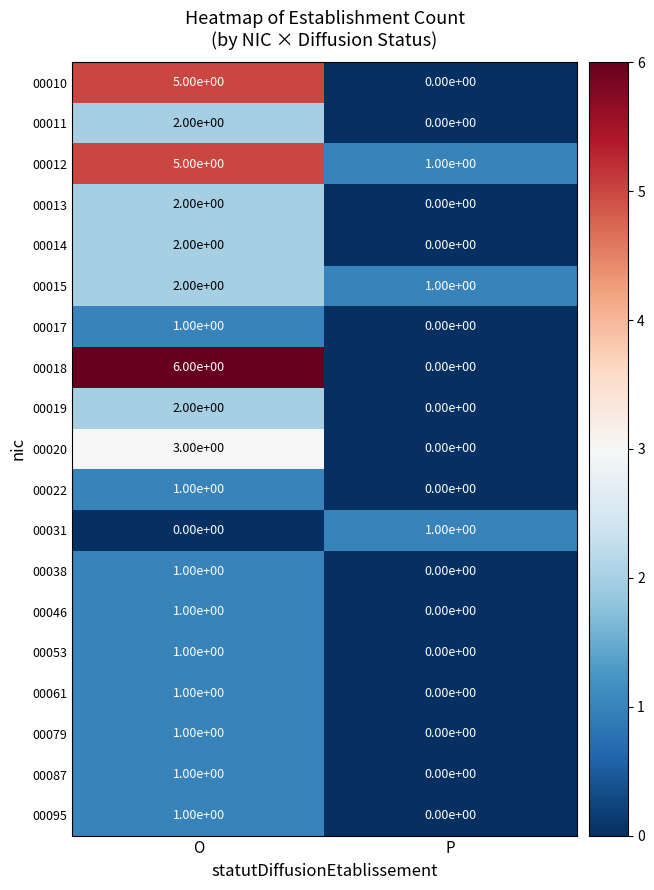

Where is 00022 nearest to the value 0?

P